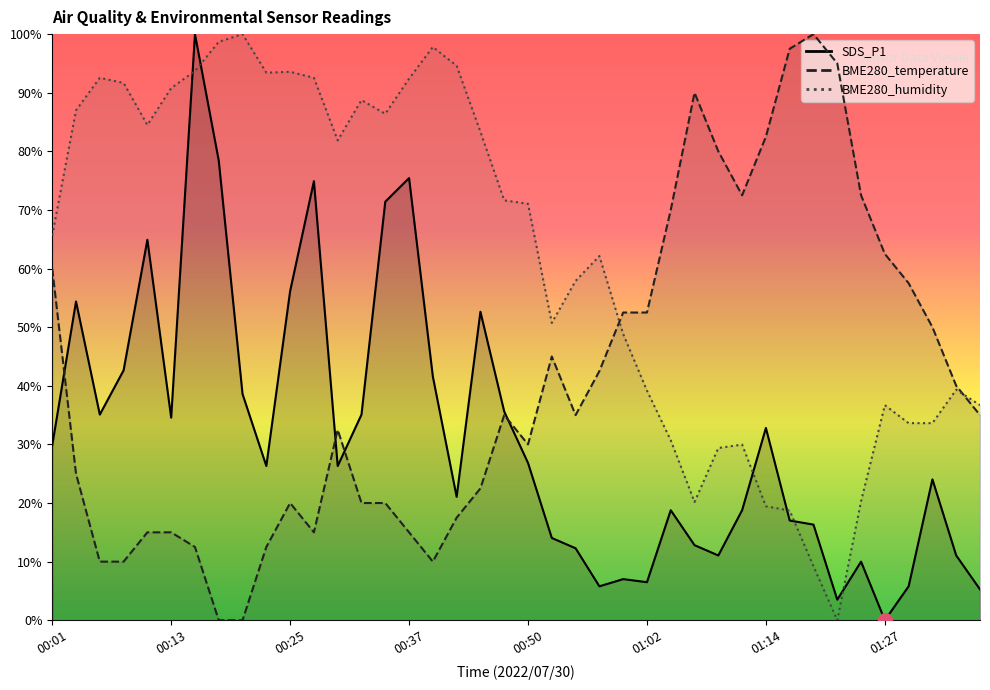

The BME280_humidity series shows 5.8 at 01:25. True or false?

False